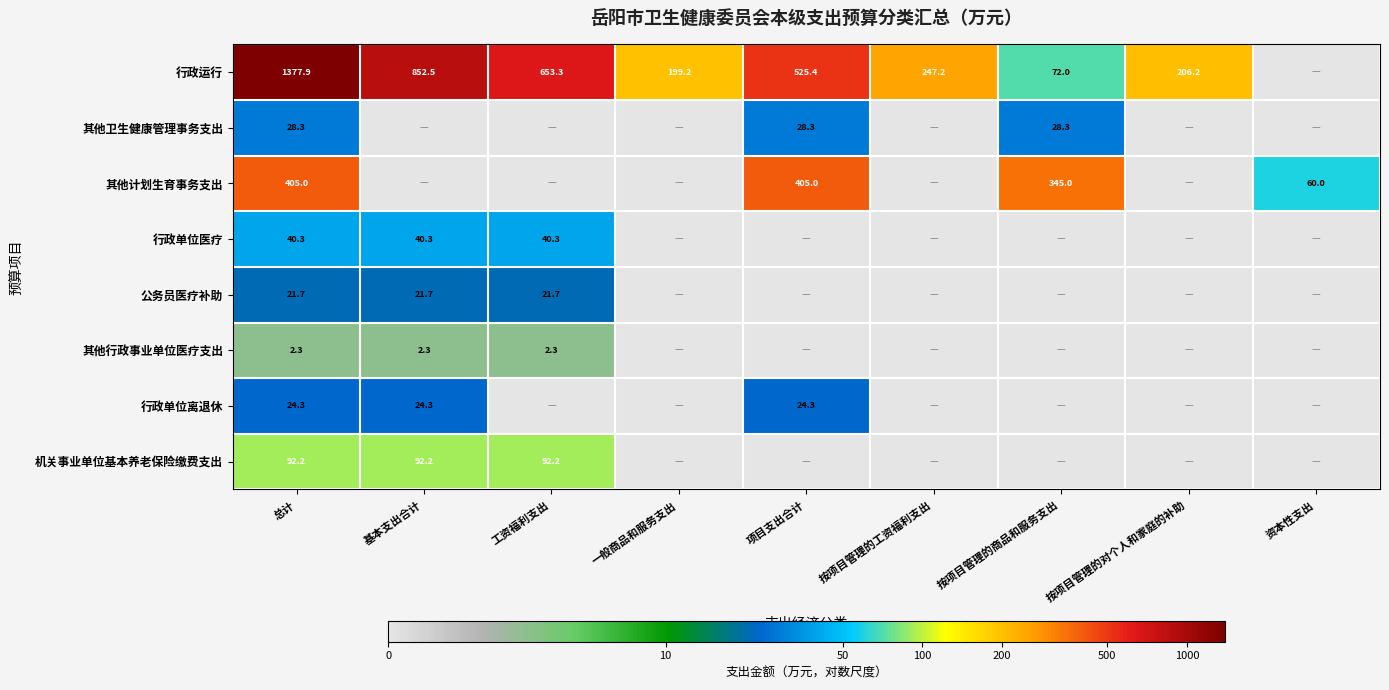

At 总计, list the series in order from largest to smallest.

行政运行, 其他计划生育事务支出, 机关事业单位基本养老保险缴费支出, 行政单位医疗, 其他卫生健康管理事务支出, 行政单位离退休, 公务员医疗补助, 其他行政事业单位医疗支出